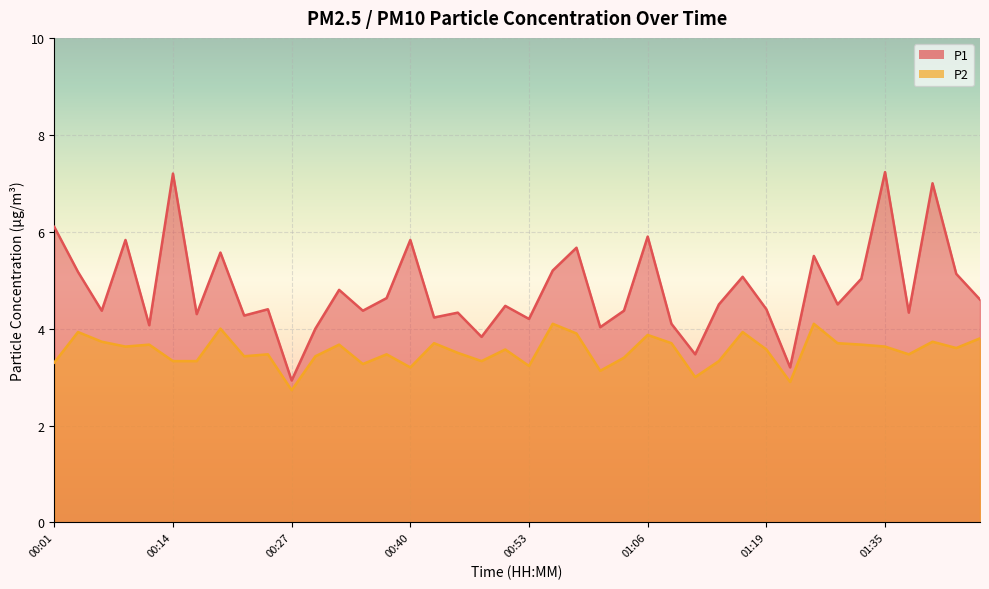

What is the total value across all series at 01:19?

8.0